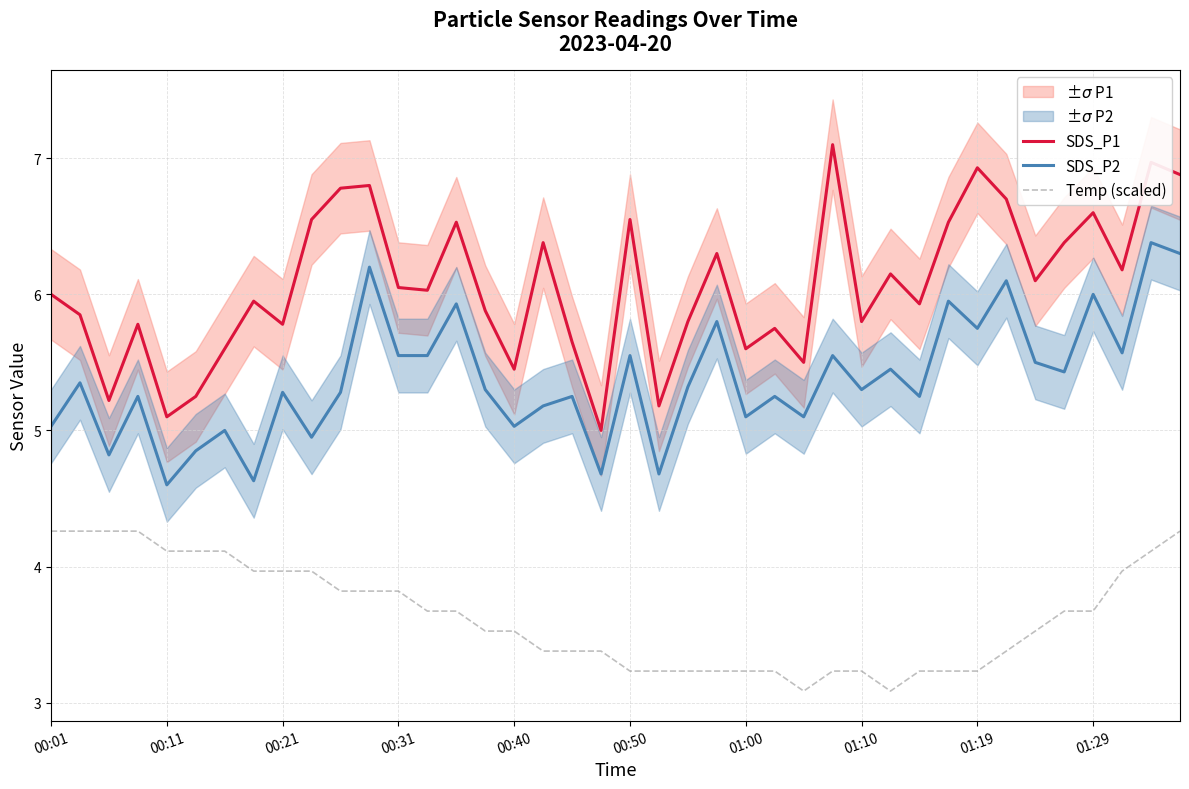

List the series in order of their overall mean, highest first.

SDS_P1, SDS_P2, Temp (scaled)